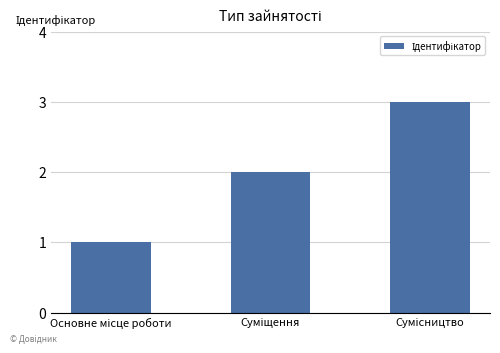

What is the sum of all values?

6